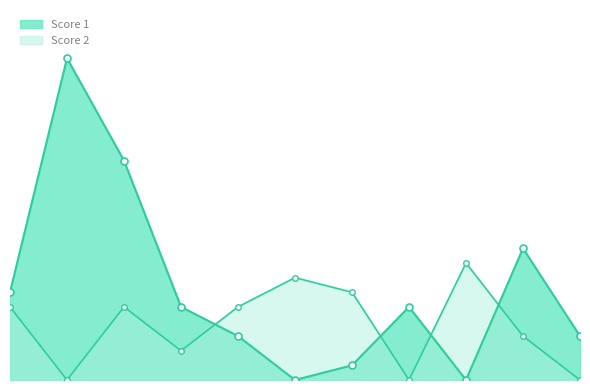

At how many categories does at least one series exceed 13?

2